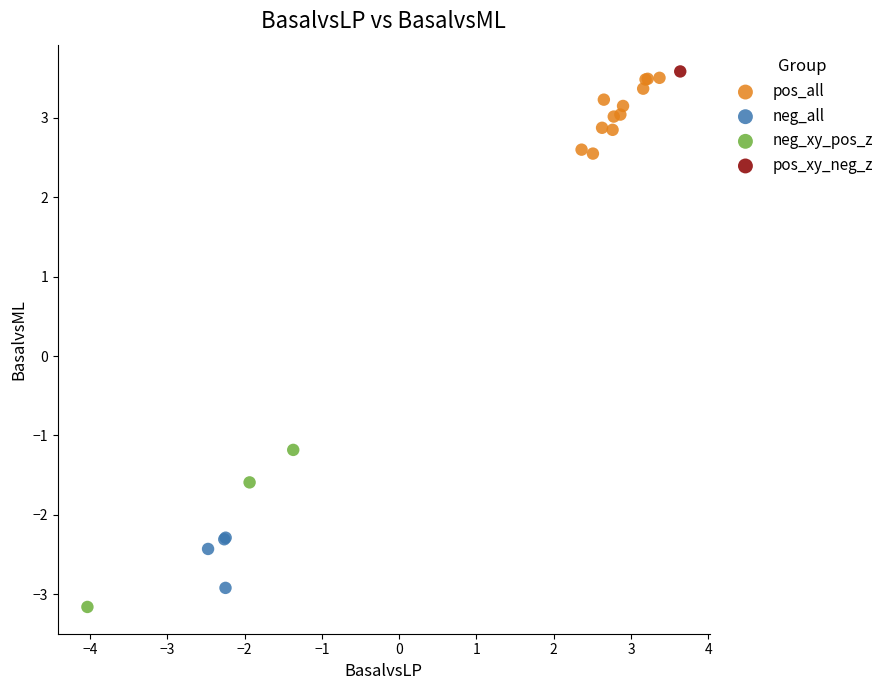

What are all the series names shown in the legend?

pos_all, neg_all, neg_xy_pos_z, pos_xy_neg_z